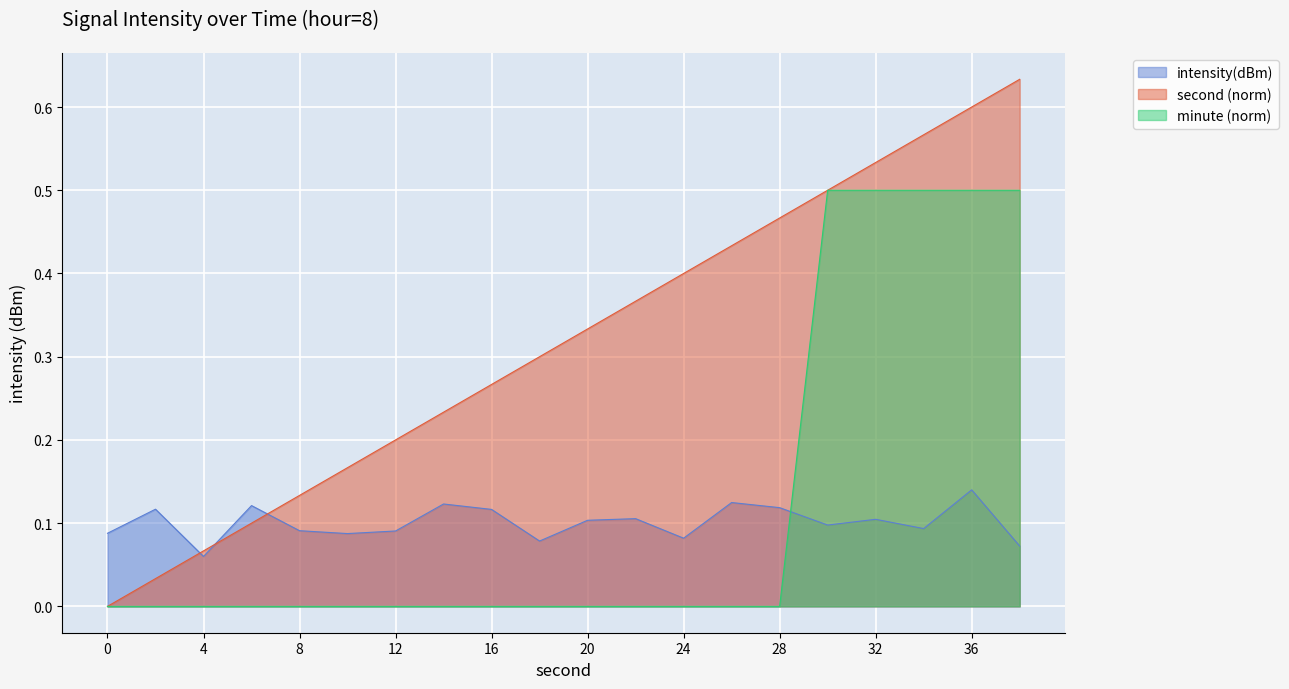

What is the difference between the second highest and second lowest values in the intensity(dBm) series?

0.1